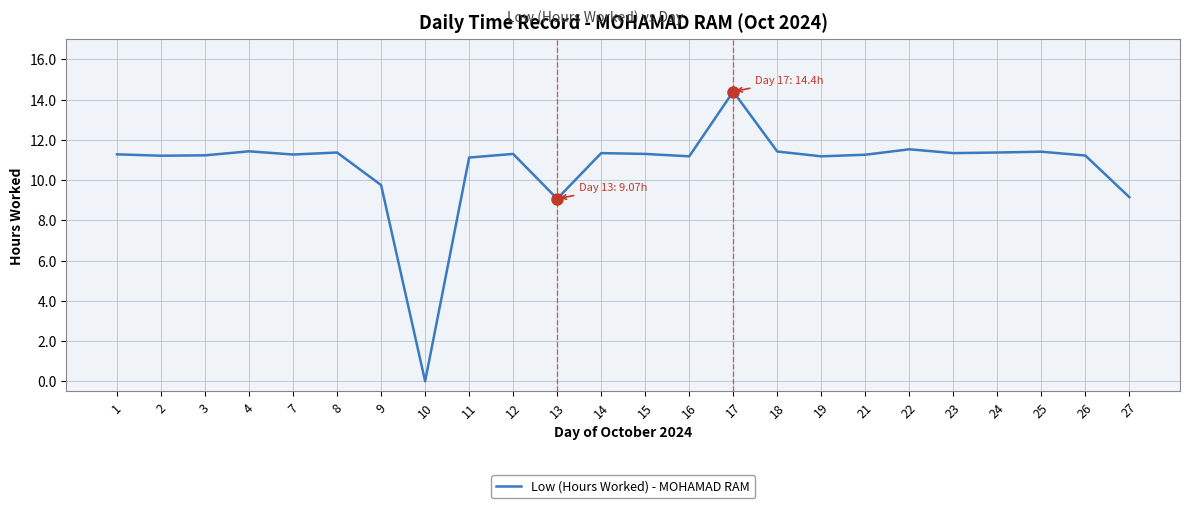

What is the sum of the values at 15 and 8?

22.7